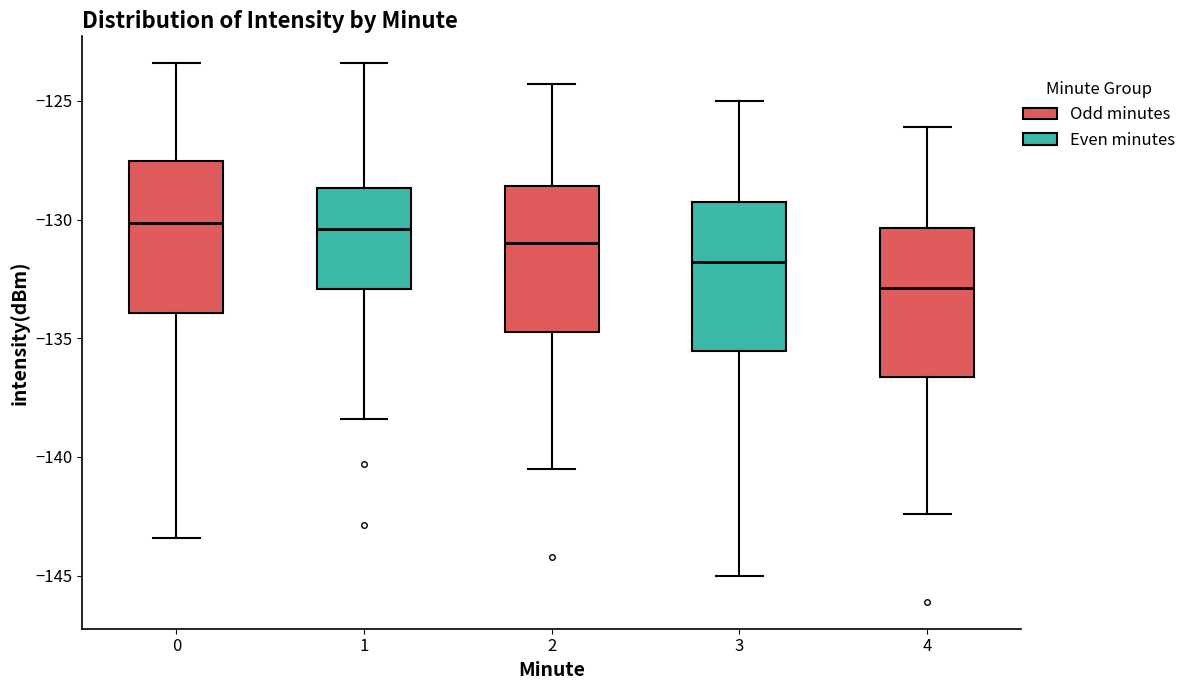

Where is the lower edge of the box at x = 4 on the y-axis? The values are not printed on the chart, so give them approximately, as read against the axis.

-136.5